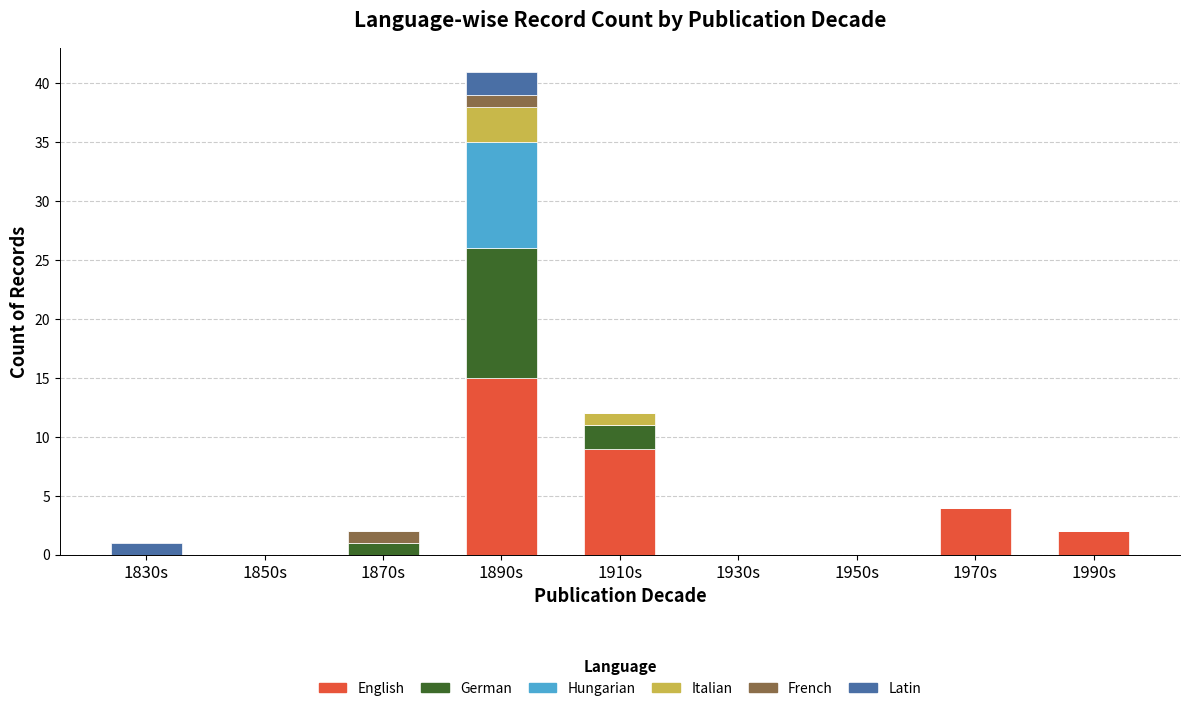

Is it true that English equals -6 at 1930s?

False